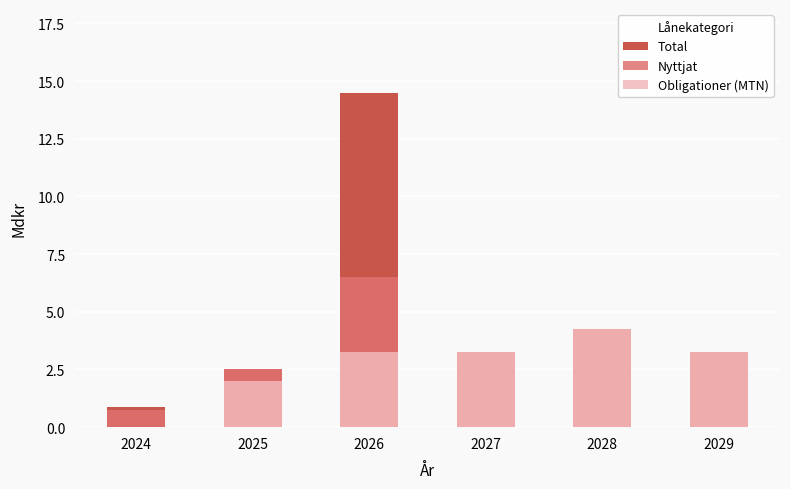

What is the value of the Nyttjat bar at the 4th from the left?

3.2